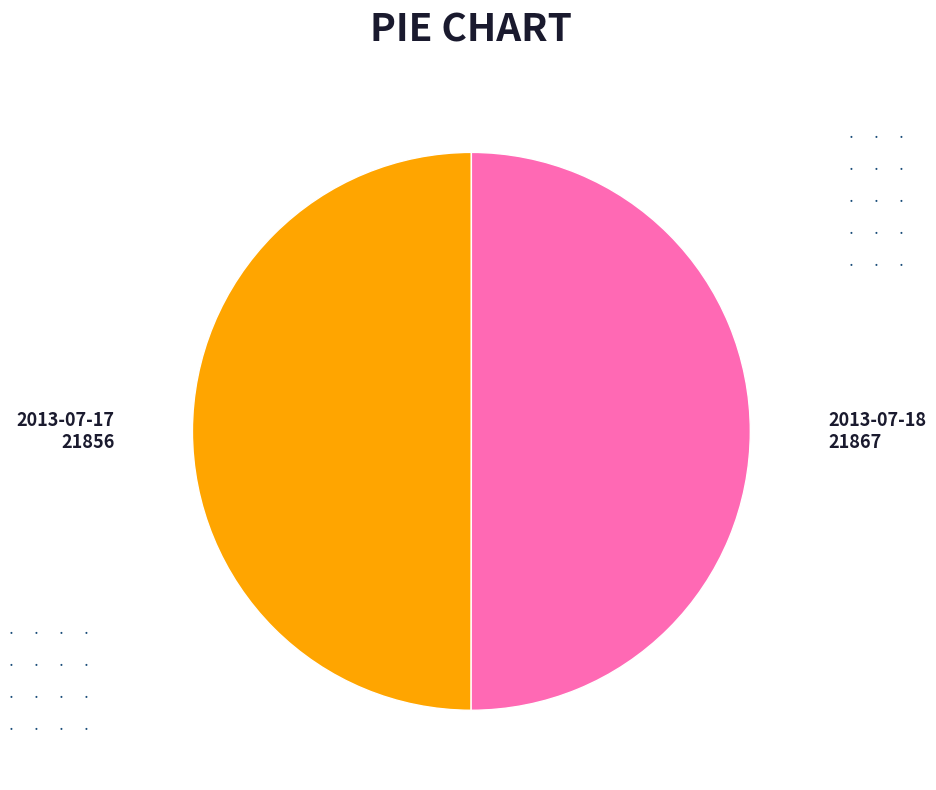

Combined, do 2013-07-17 and 2013-07-18 account for over 50%?

Yes